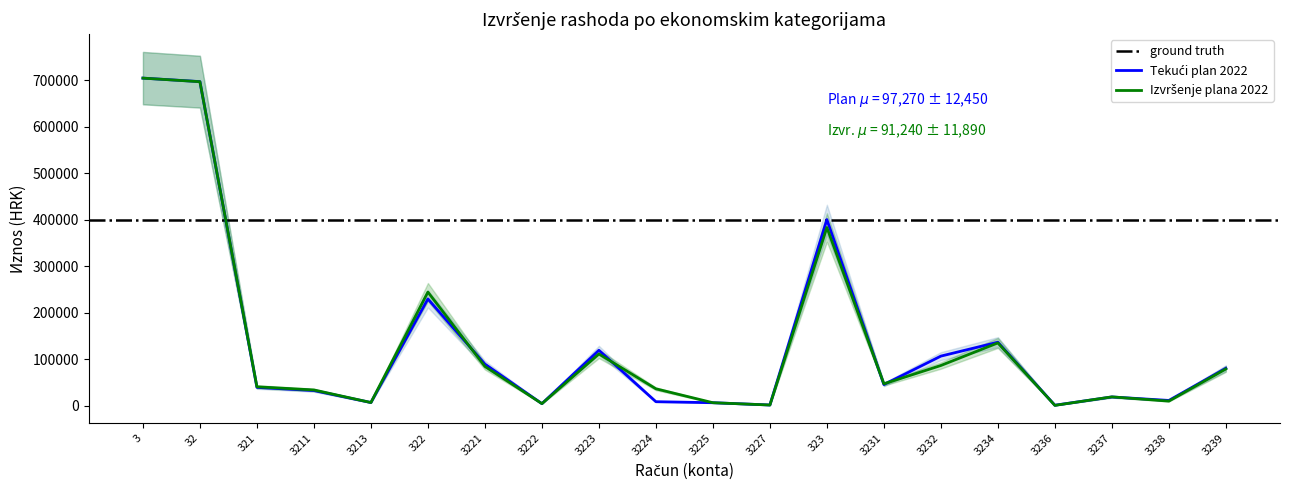

What is the average value of the Izvršenje plana 2022 series?

136666.6